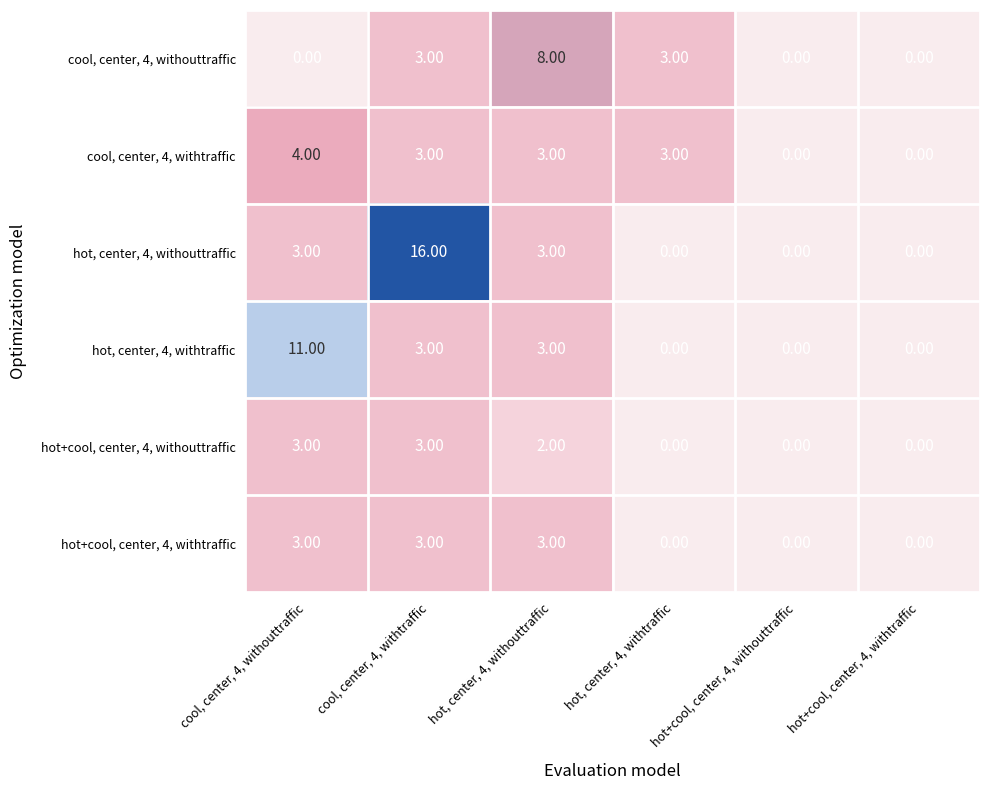

What is the difference between the maximum and minimum values in the hot+cool, center, 4, withouttraffic series?

3